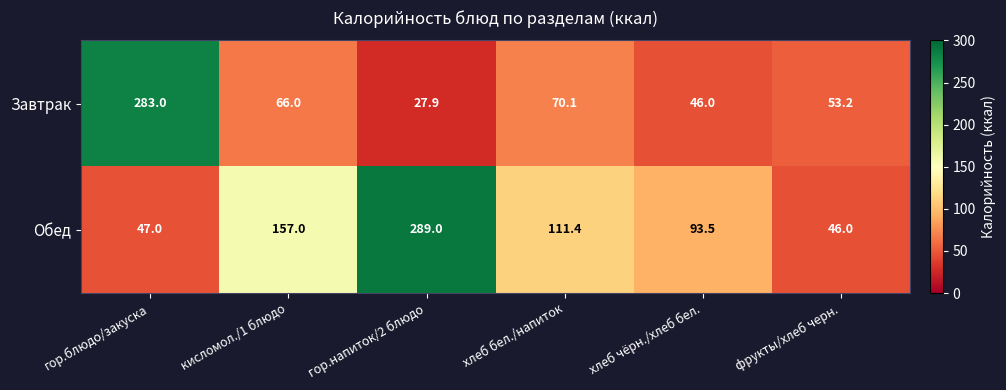

At how many categories does at least one series exceed 286?

1